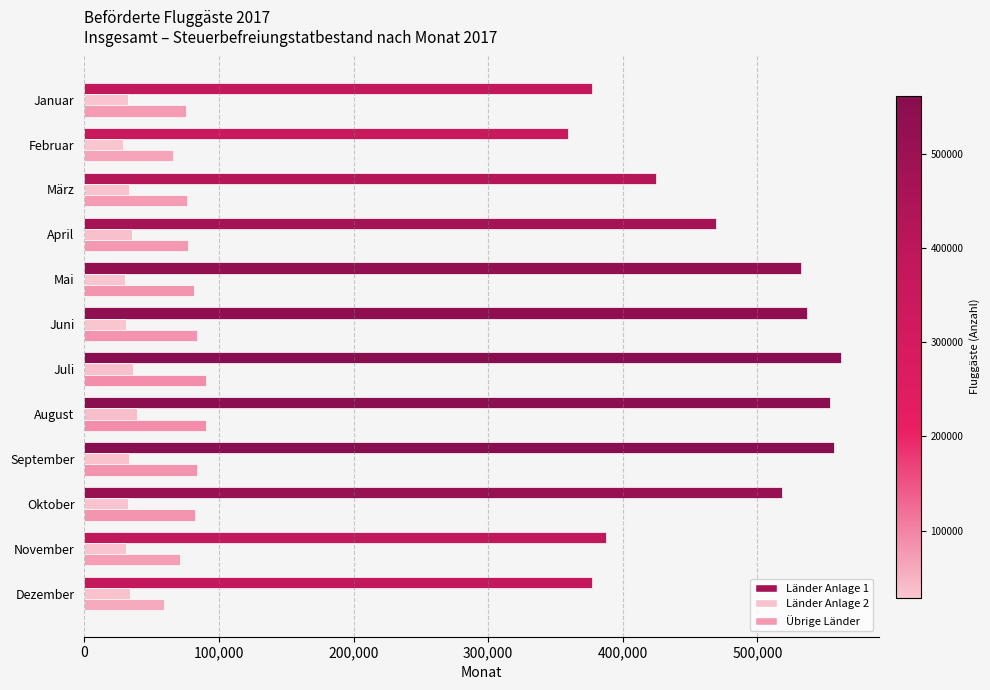

What is the total value across all series at Oktober?

633541